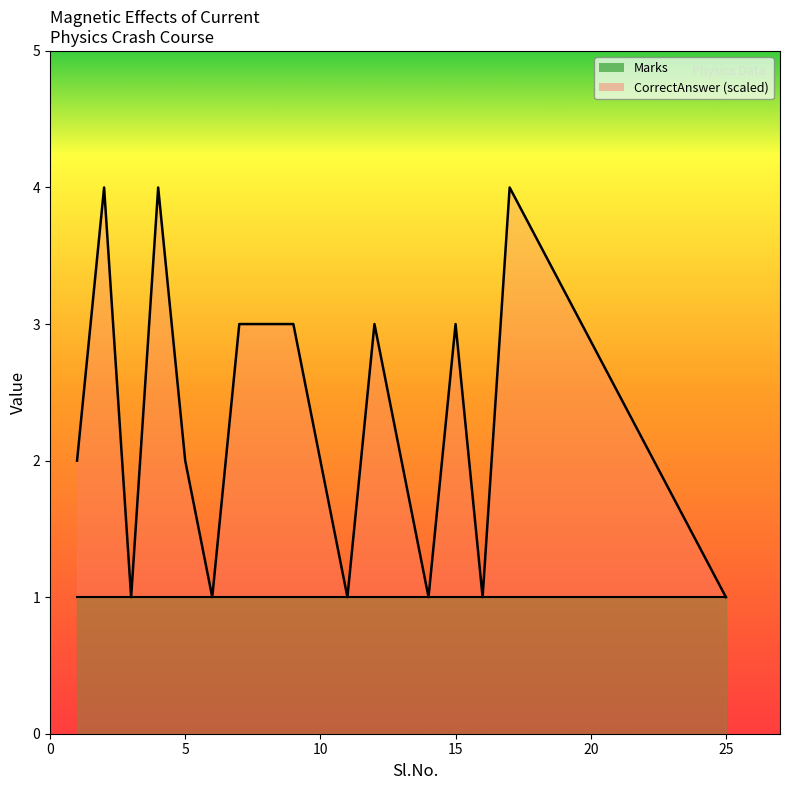

The CorrectAnswer_line series shows 1 at 10. True or false?

True